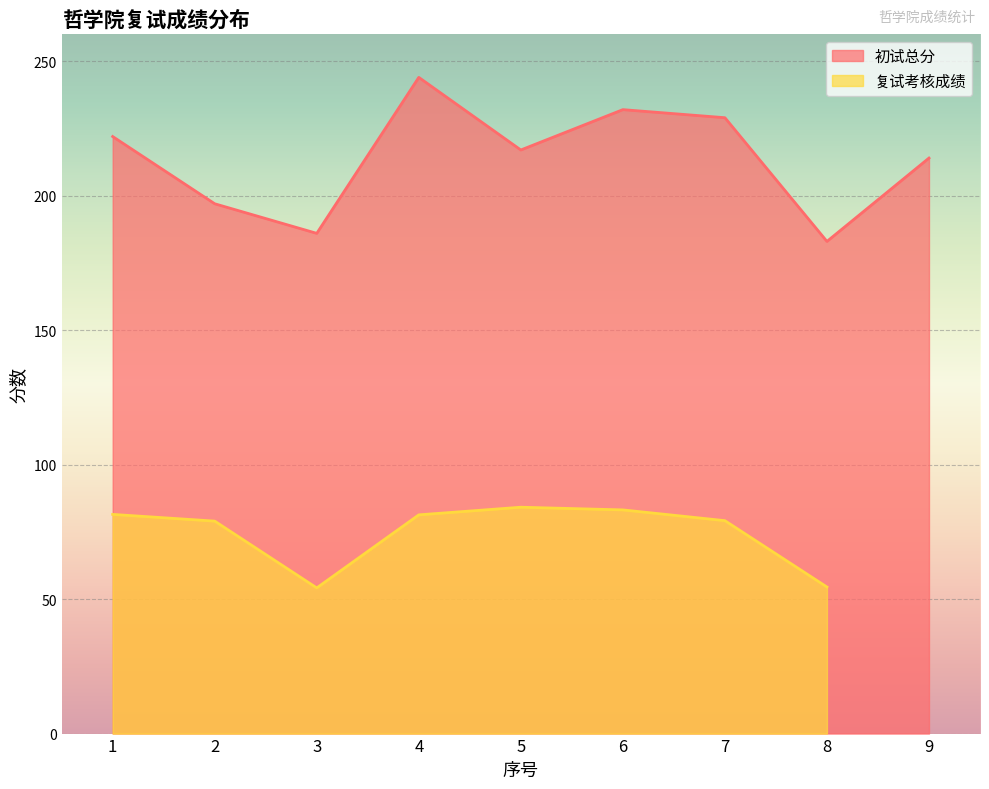

At which category does the data reach its first local peak?

4